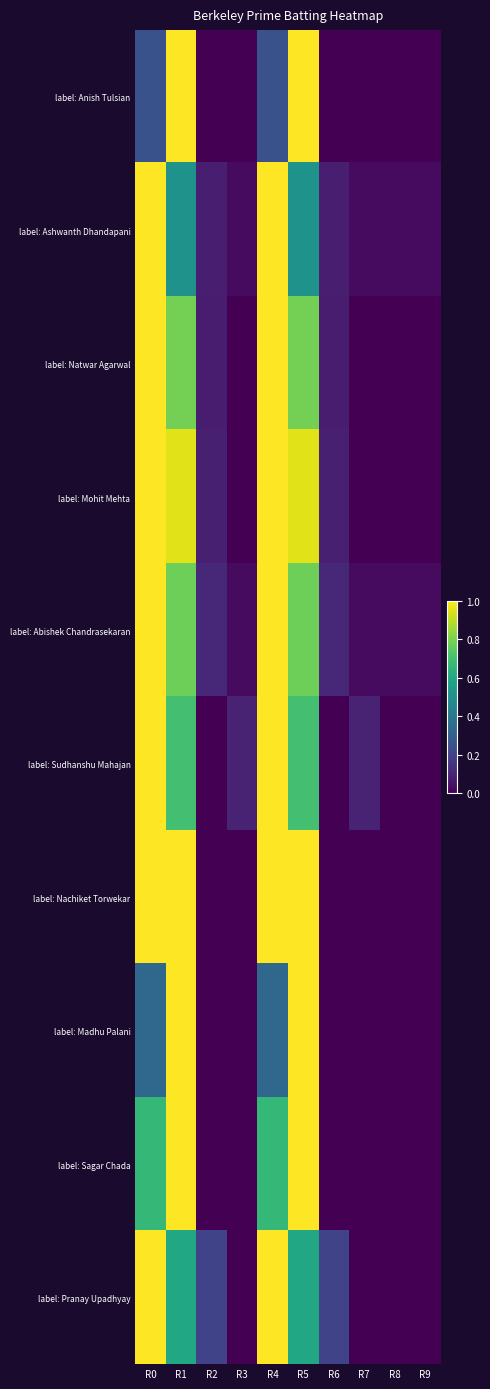

Reading left to right, list all the values displayed in this chart.

label: Anish Tulsian: R0=0.2	R1=1.0	R2=0.0	R3=0.0	R4=0.2	R5=1.0	R6=0.0	R7=0.0	R8=0.0	R9=0.0
label: Ashwanth Dhandapani: R0=1.0	R1=0.5	R2=0.1	R3=0.0	R4=1.0	R5=0.5	R6=0.1	R7=0.0	R8=0.0	R9=0.0
label: Natwar Agarwal: R0=1.0	R1=0.8	R2=0.1	R3=0.0	R4=1.0	R5=0.8	R6=0.1	R7=0.0	R8=0.0	R9=0.0
label: Mohit Mehta: R0=1.0	R1=1.0	R2=0.1	R3=0.0	R4=1.0	R5=1.0	R6=0.1	R7=0.0	R8=0.0	R9=0.0
label: Abishek Chandrasekaran: R0=1.0	R1=0.8	R2=0.1	R3=0.0	R4=1.0	R5=0.8	R6=0.1	R7=0.0	R8=0.0	R9=0.0
label: Sudhanshu Mahajan: R0=1.0	R1=0.7	R2=0.0	R3=0.1	R4=1.0	R5=0.7	R6=0.0	R7=0.1	R8=0.0	R9=0.0
label: Nachiket Torwekar: R0=1.0	R1=1.0	R2=0.0	R3=0.0	R4=1.0	R5=1.0	R6=0.0	R7=0.0	R8=0.0	R9=0.0
label: Madhu Palani: R0=0.3	R1=1.0	R2=0.0	R3=0.0	R4=0.3	R5=1.0	R6=0.0	R7=0.0	R8=0.0	R9=0.0
label: Sagar Chada: R0=0.7	R1=1.0	R2=0.0	R3=0.0	R4=0.7	R5=1.0	R6=0.0	R7=0.0	R8=0.0	R9=0.0
label: Pranay Upadhyay: R0=1.0	R1=0.6	R2=0.2	R3=0.0	R4=1.0	R5=0.6	R6=0.2	R7=0.0	R8=0.0	R9=0.0